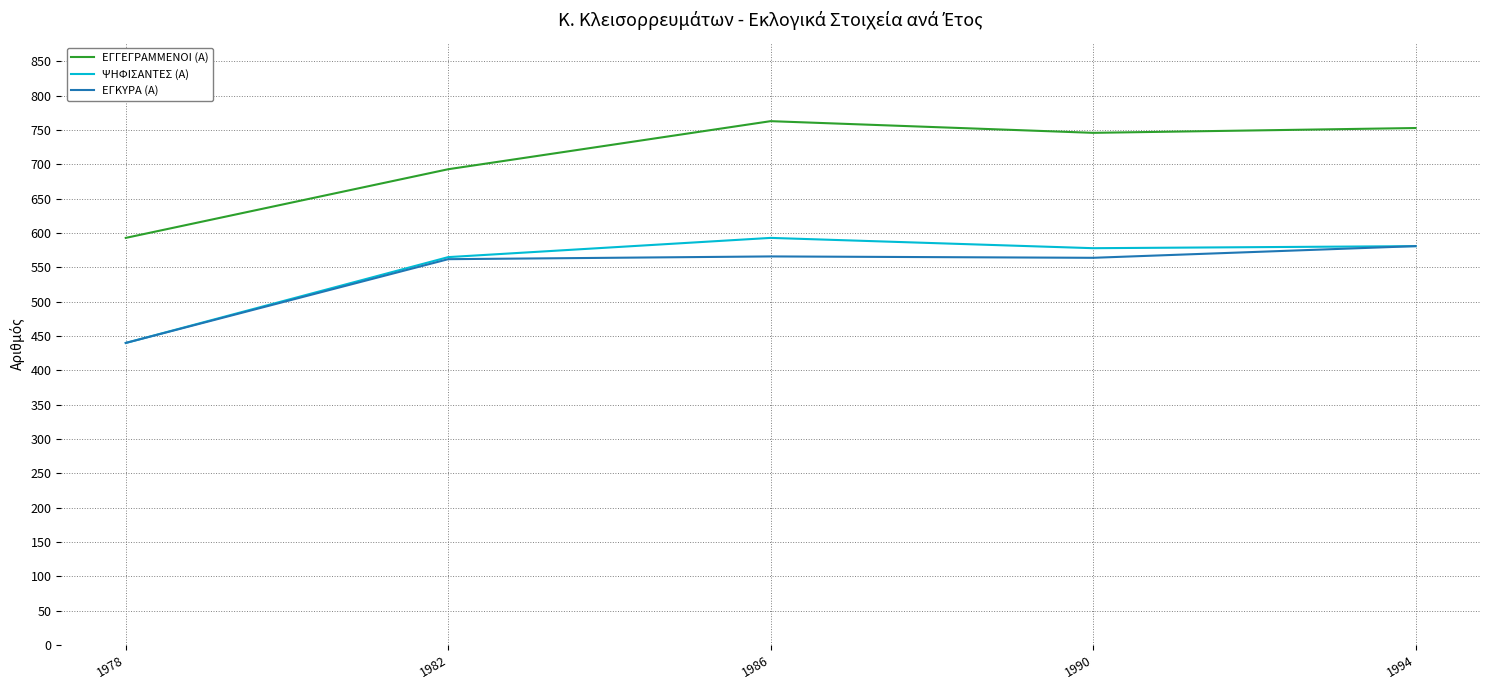

True or false: ΕΓΓΕΓΡΑΜΜΕΝΟΙ (Α) and ΕΓΚΥΡΑ (Α) cross at least once.

False